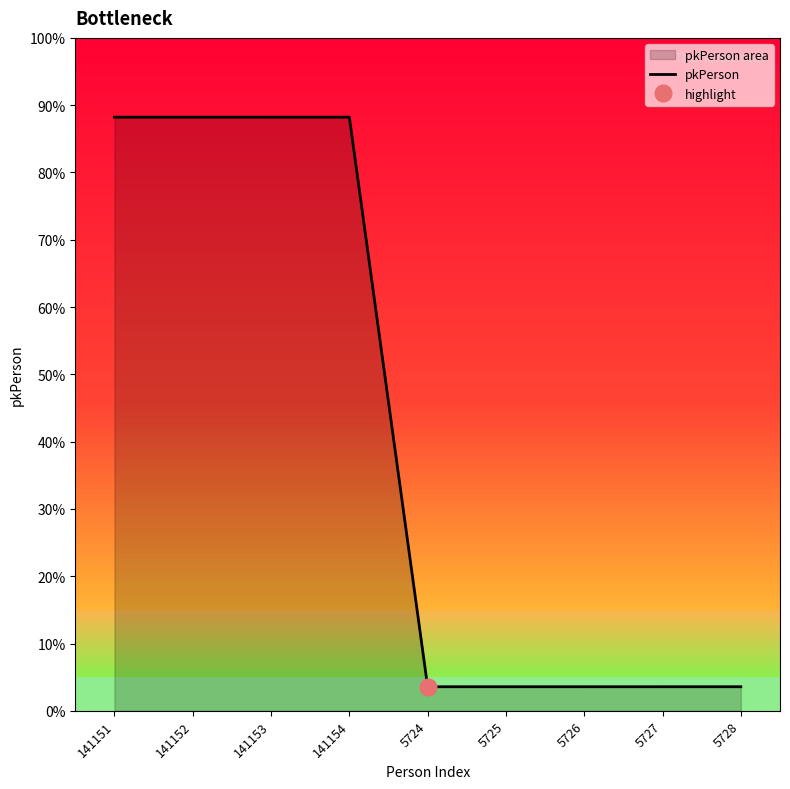

What is the label of the 2nd point from the right?

5727